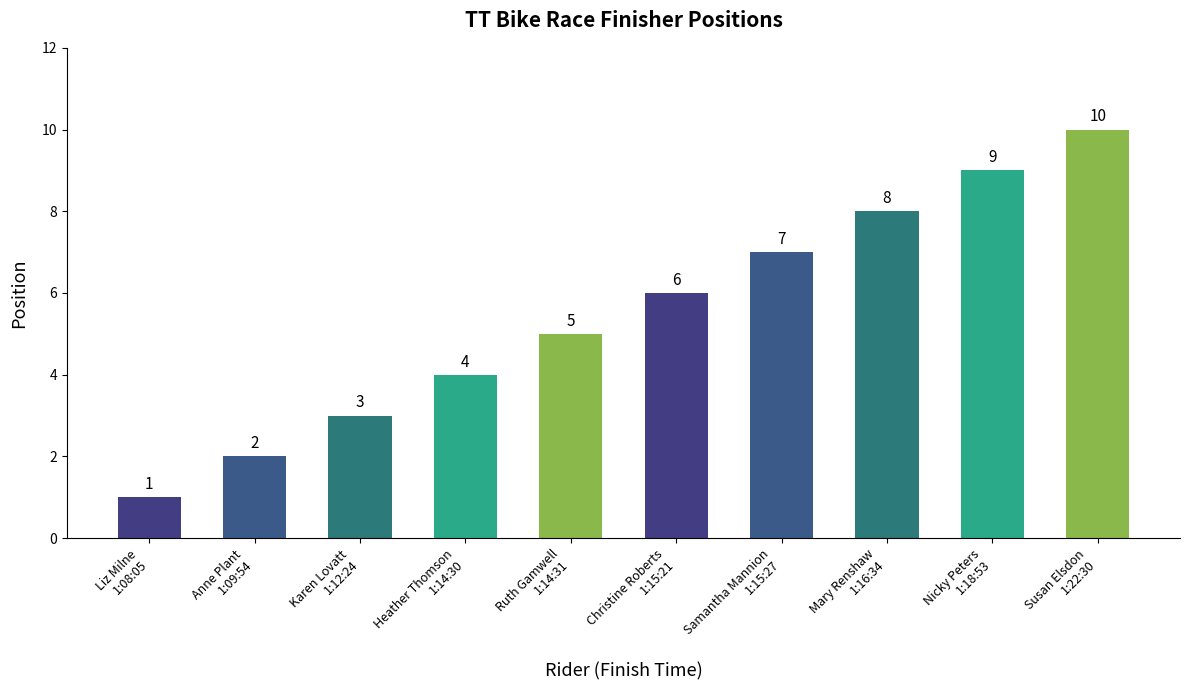

Does the chart contain any negative values?

No